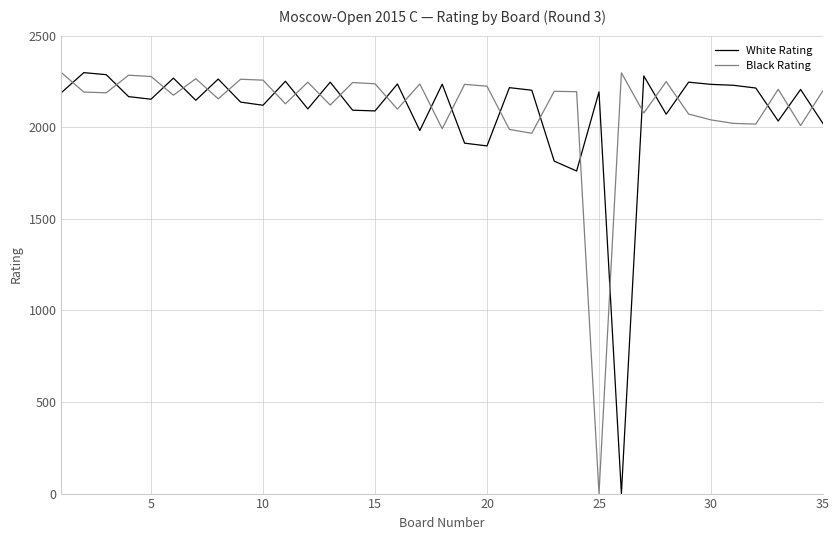

What is the average value of the White Rating series?

2080